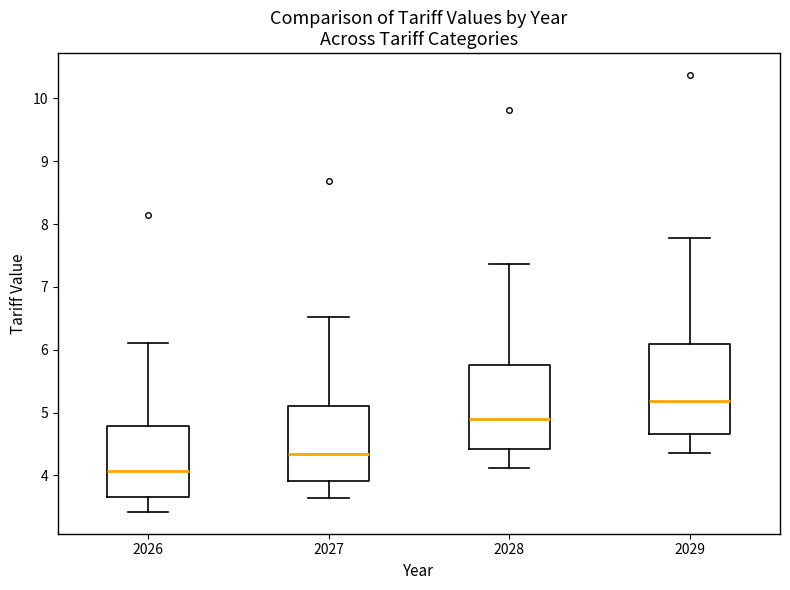

Where does the lower whisker of the box at x = 2028 end on the y-axis? The values are not printed on the chart, so give them approximately, as read against the axis.

4.1